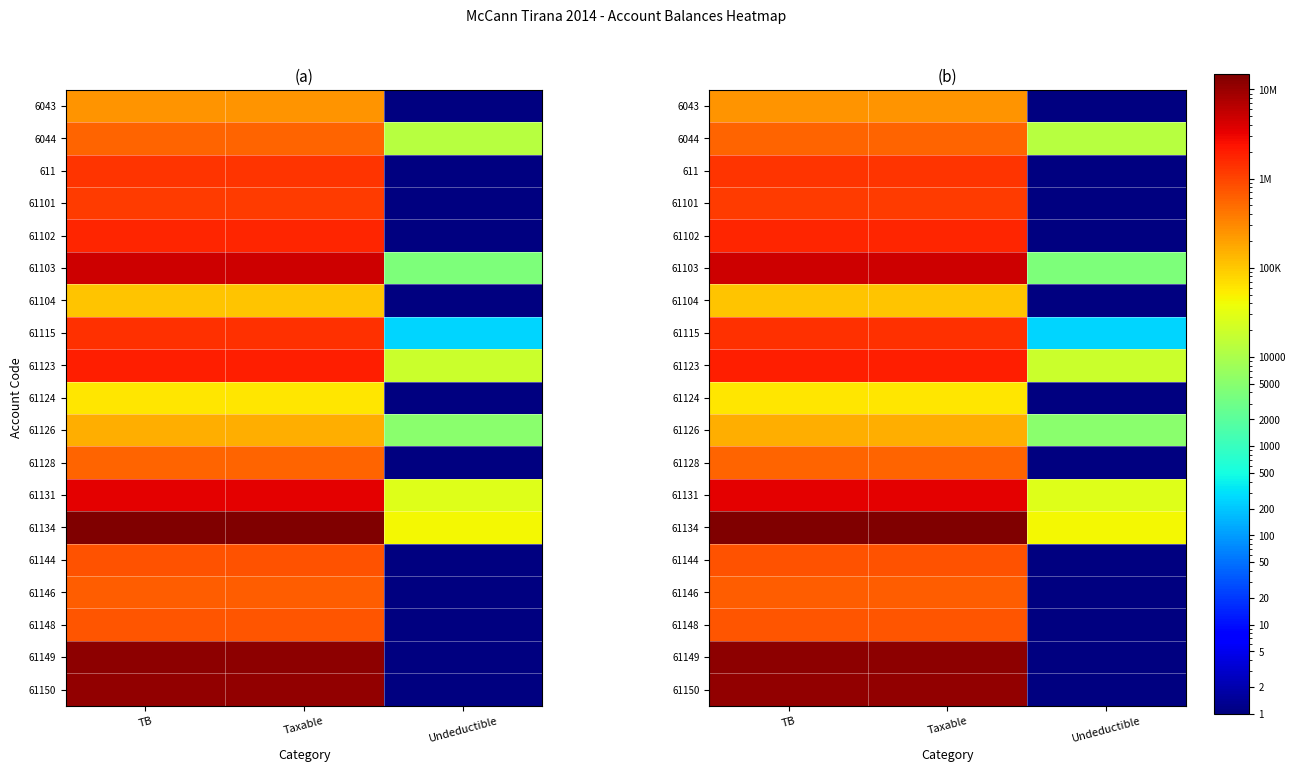

Rank the series by their maximum value, from lowest to highest.

61124, 61104, 61126, 6043, 61128, 6044, 61146, 61148, 61144, 61101, 611, 61115, 61102, 61123, 61131, 61103, 61150, 61149, 61134